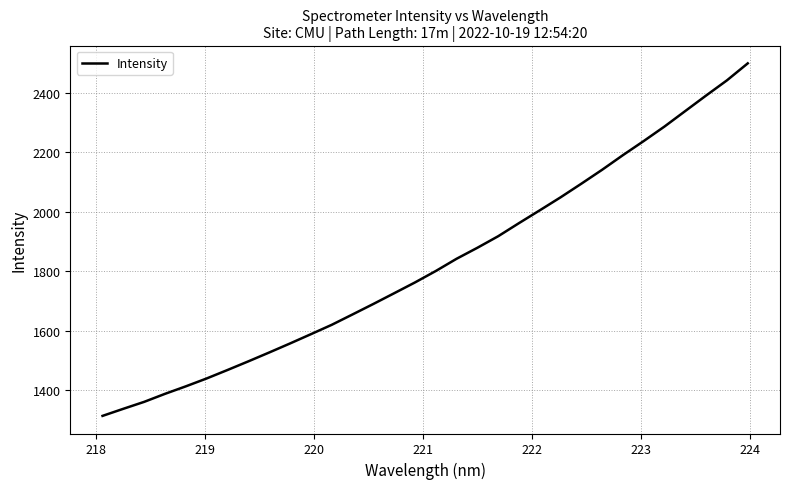

What is the difference between the maximum and minimum values?

1183.6